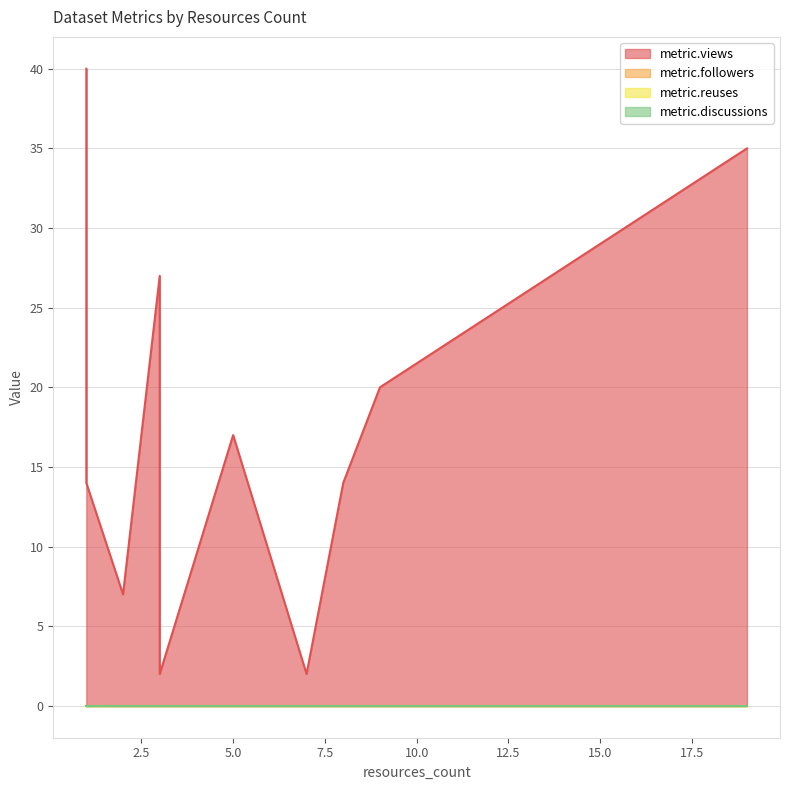

True or false: metric.views has a value of 27 at 3.

True